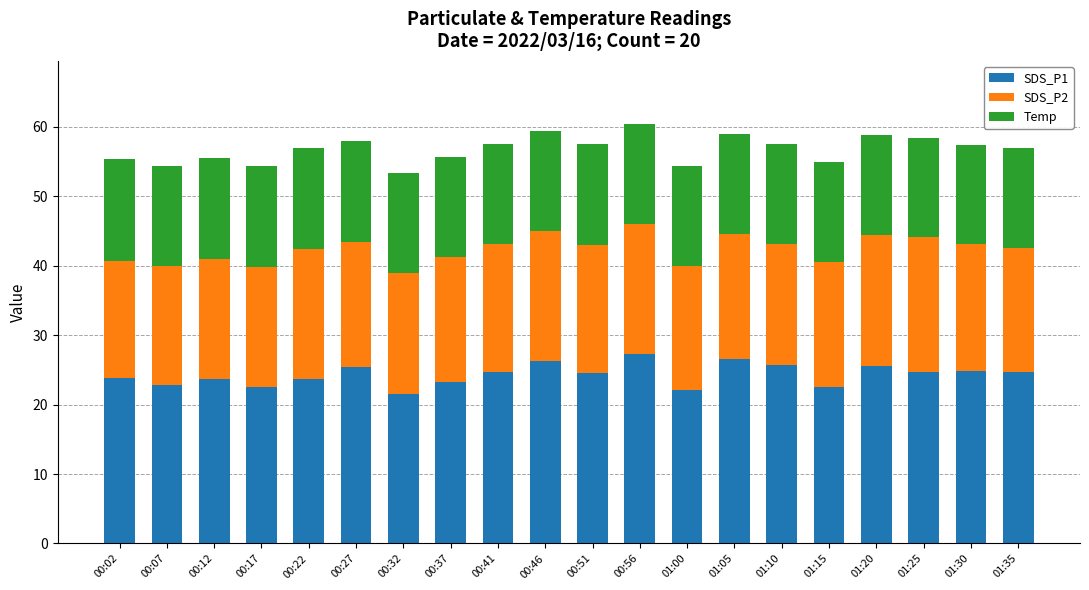

What are all the series names shown in the legend?

SDS_P1, SDS_P2, Temp